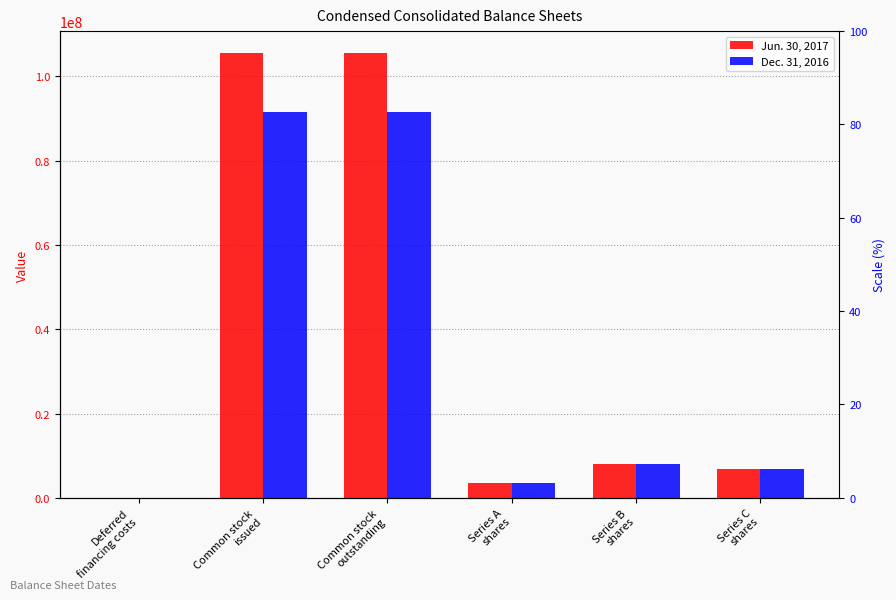

Reading left to right, list all the values displayed in this chart.

Jun. 30, 2017: 9345	105437919	105437919	3450000	8000000	6900000
Dec. 31, 2016: 6763	91422676	91422676	3450000	8000000	6900000